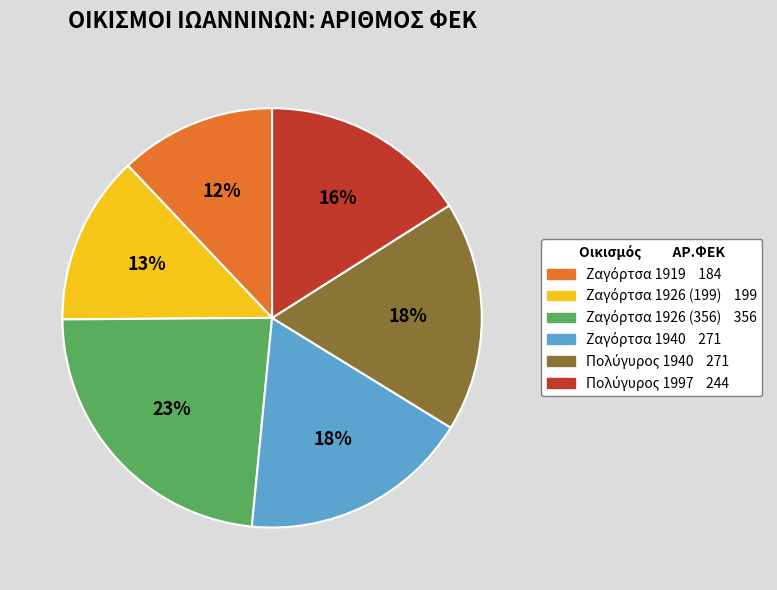

To the nearest percent, what is the difference between the largest and smallest slice percentages?

11%